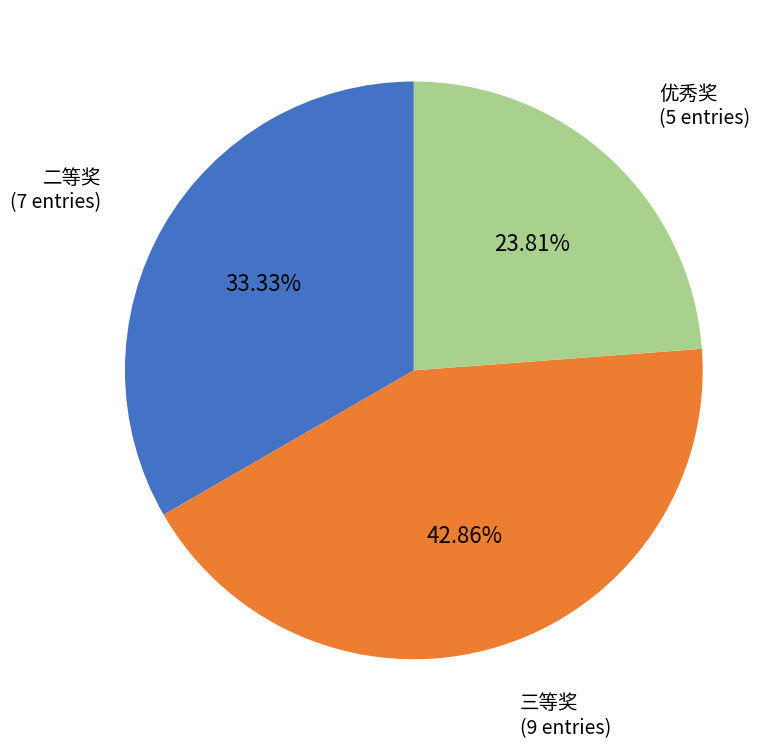

Is there a majority slice in this chart?

No